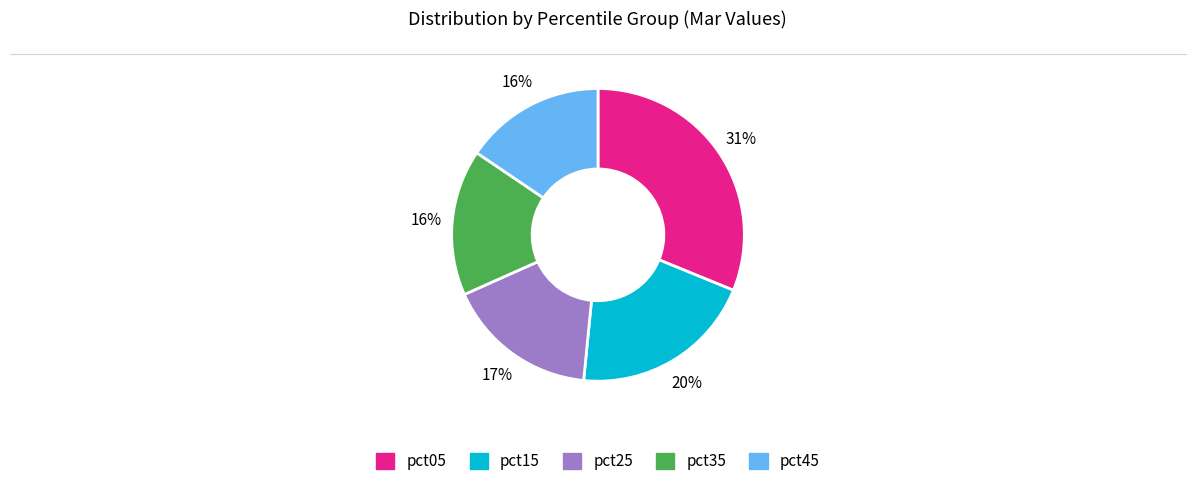

How many slices are in this pie chart?

5